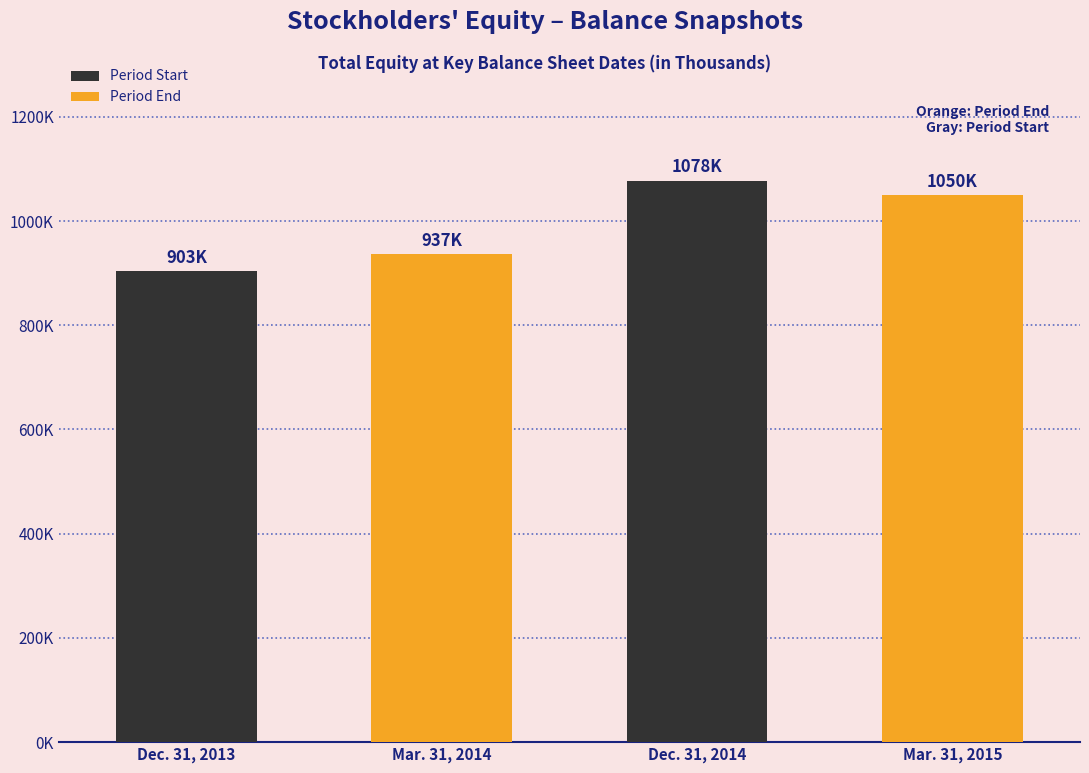

The value at Mar. 31, 2014 is 203893. True or false?

False